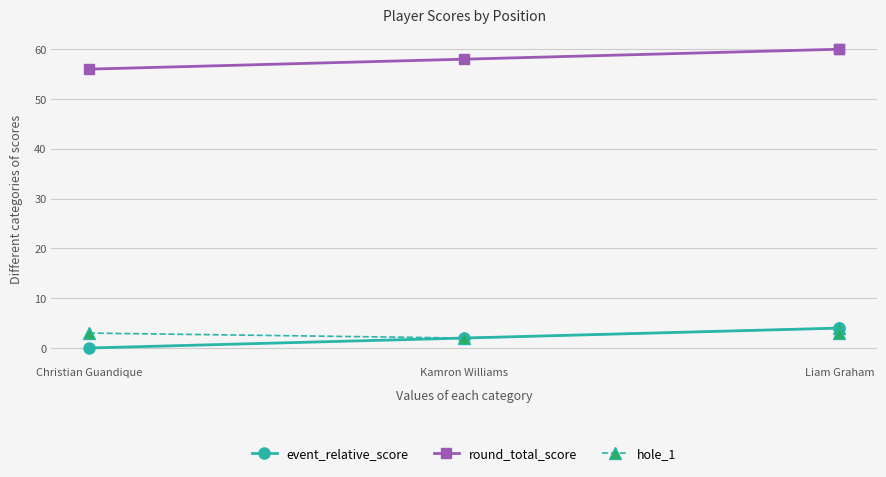

True or false: hole_1 and event_relative_score intersect in this chart.

False